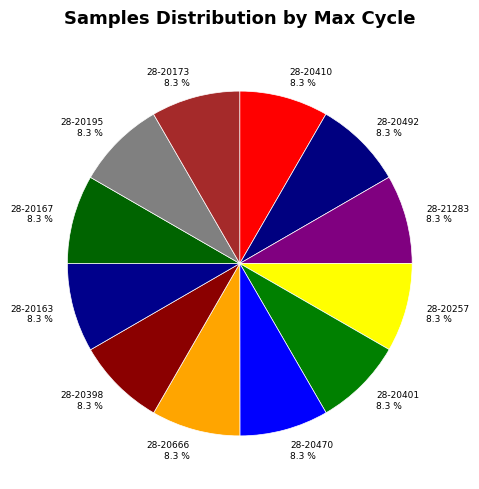

To the nearest percent, what portion does 28-20163 represent?

8%